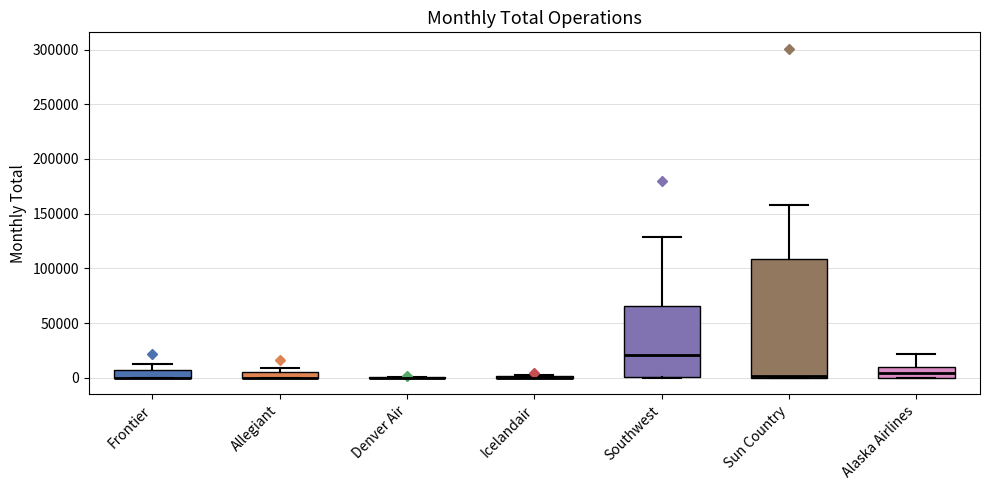

Where is the lower edge of the box for Southwest on the y-axis? The values are not printed on the chart, so give them approximately, as read against the axis.

0